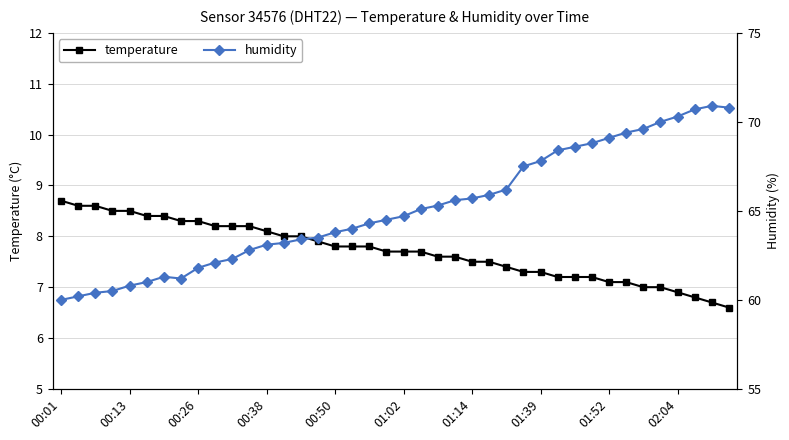

True or false: temperature and humidity intersect in this chart.

False